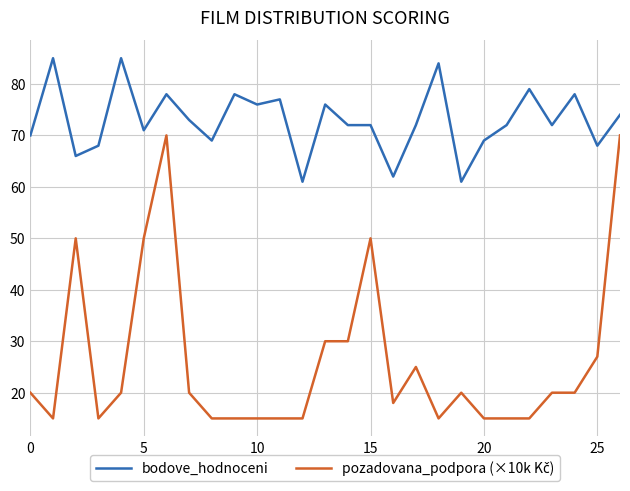

What is the average value of the bodove_hodnoceni series?

73